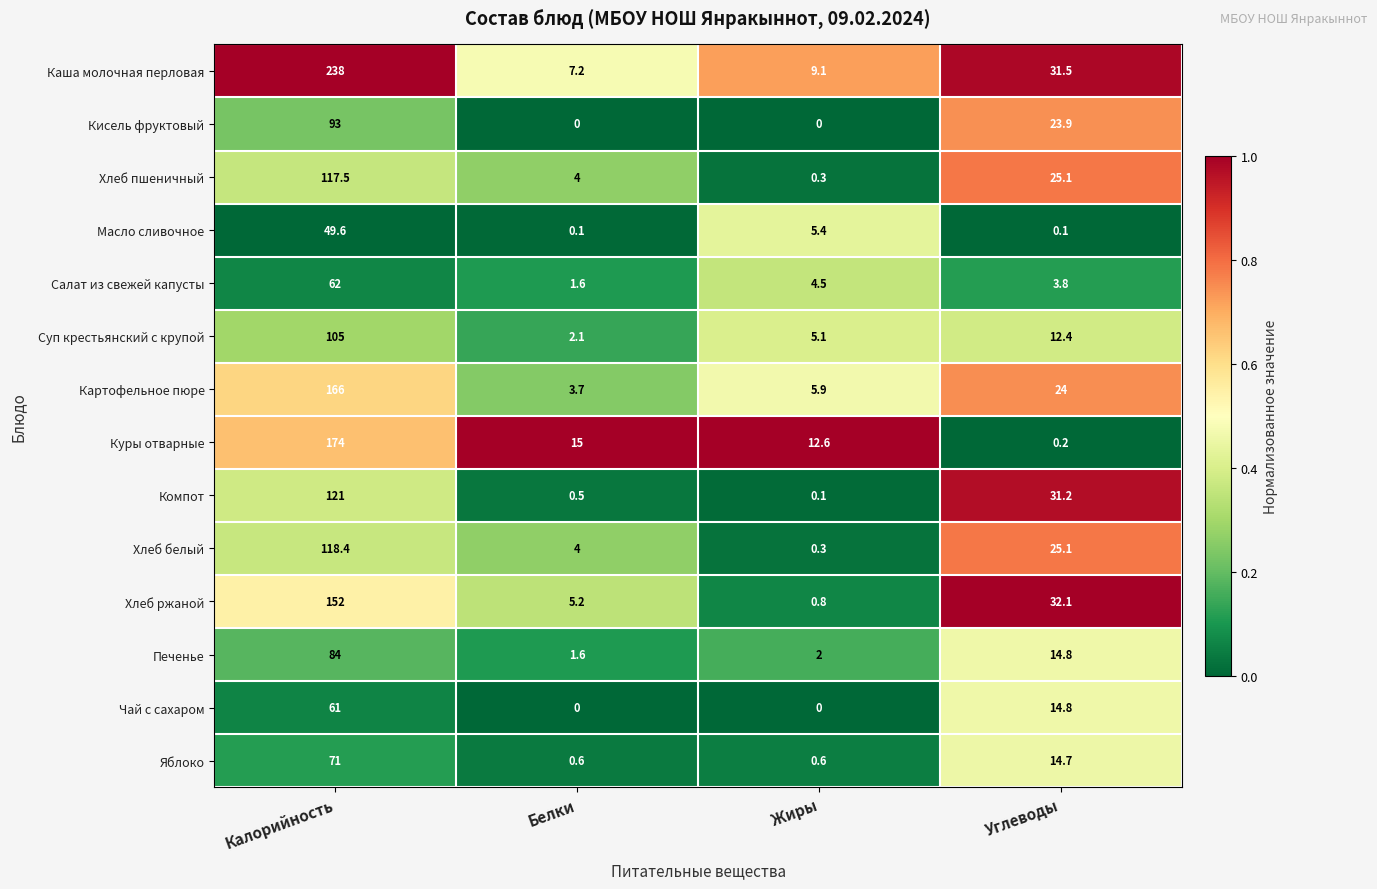

What is the total value across all series at Калорийность?

1612.5